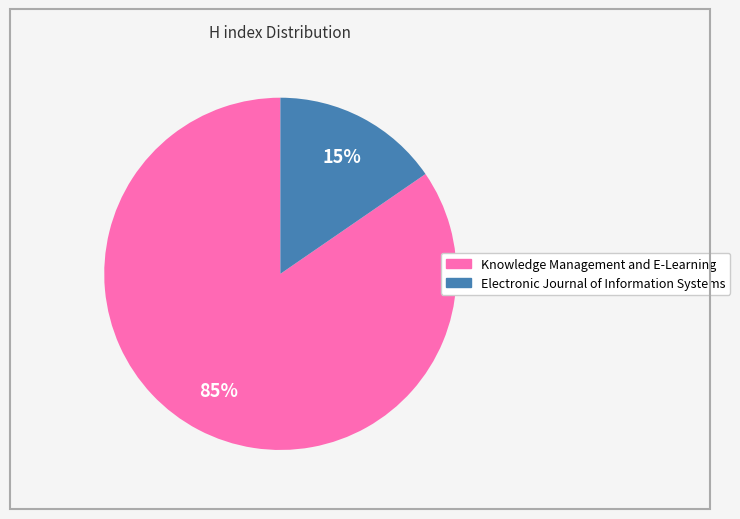

Rank the categories by value from lowest to highest.

Electronic Journal of Information Systems, Knowledge Management and E-Learning